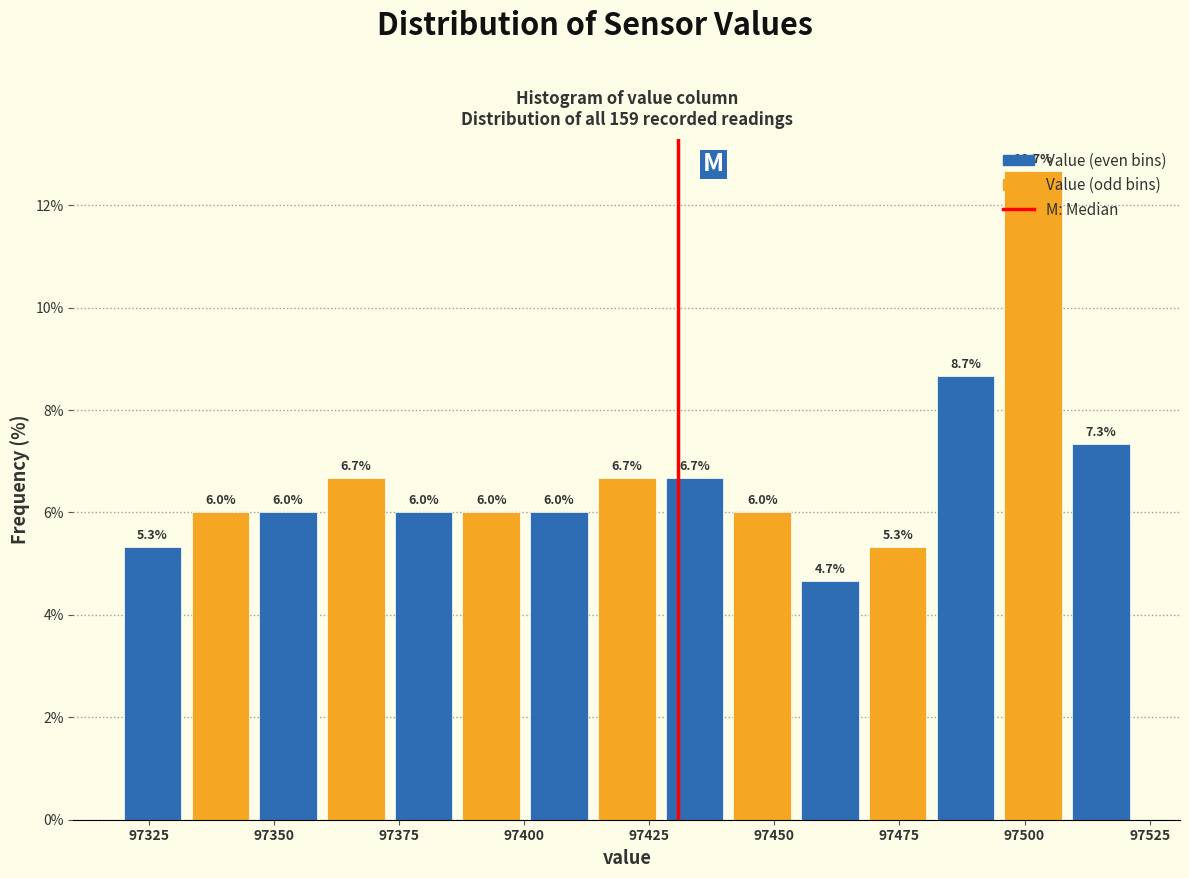

Read against the x-axis, roughly where is the centre of the tallest bar?

97500